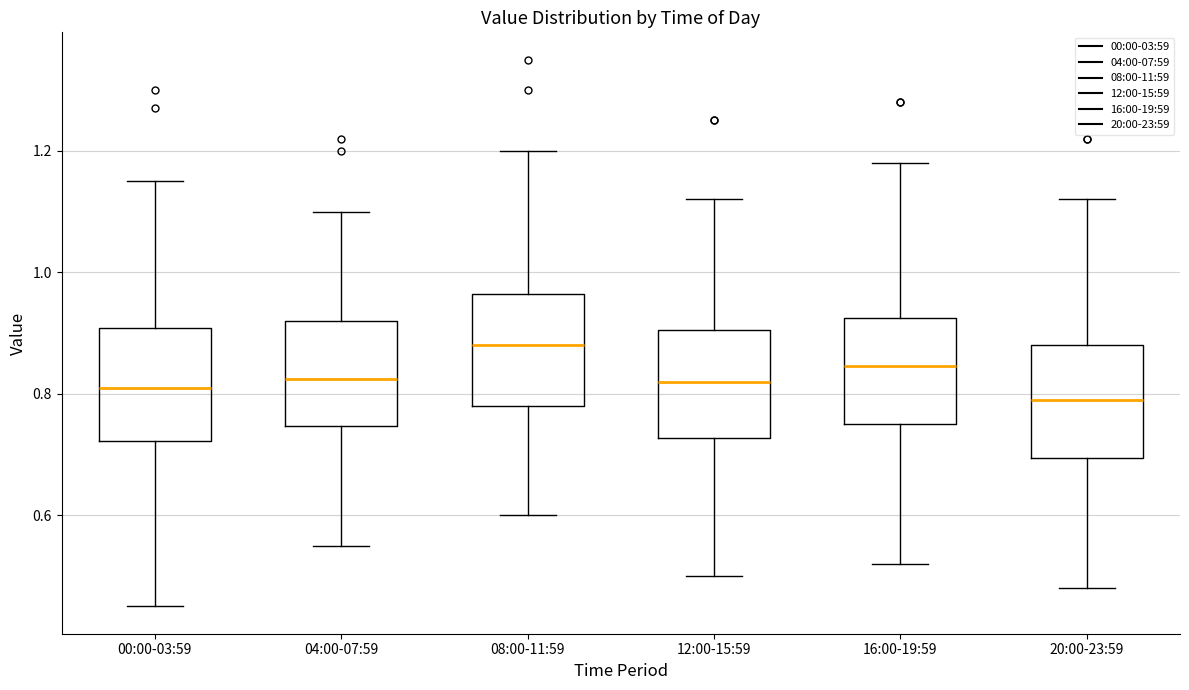

Reading left to right, transcribe this box plot: for each box, give where its median line is, the range the box spans, and where its two whiskers end, as read against the y-axis. The values are not printed on the chart, so give them approximately, as read against the axis.

00:00-03:59: median 0.82, box 0.72 to 0.90, whiskers 0.46 to 1.16
04:00-07:59: median 0.82, box 0.74 to 0.92, whiskers 0.56 to 1.10
08:00-11:59: median 0.88, box 0.78 to 0.96, whiskers 0.60 to 1.20
12:00-15:59: median 0.82, box 0.72 to 0.90, whiskers 0.50 to 1.12
16:00-19:59: median 0.84, box 0.76 to 0.92, whiskers 0.52 to 1.18
20:00-23:59: median 0.80, box 0.70 to 0.88, whiskers 0.48 to 1.12